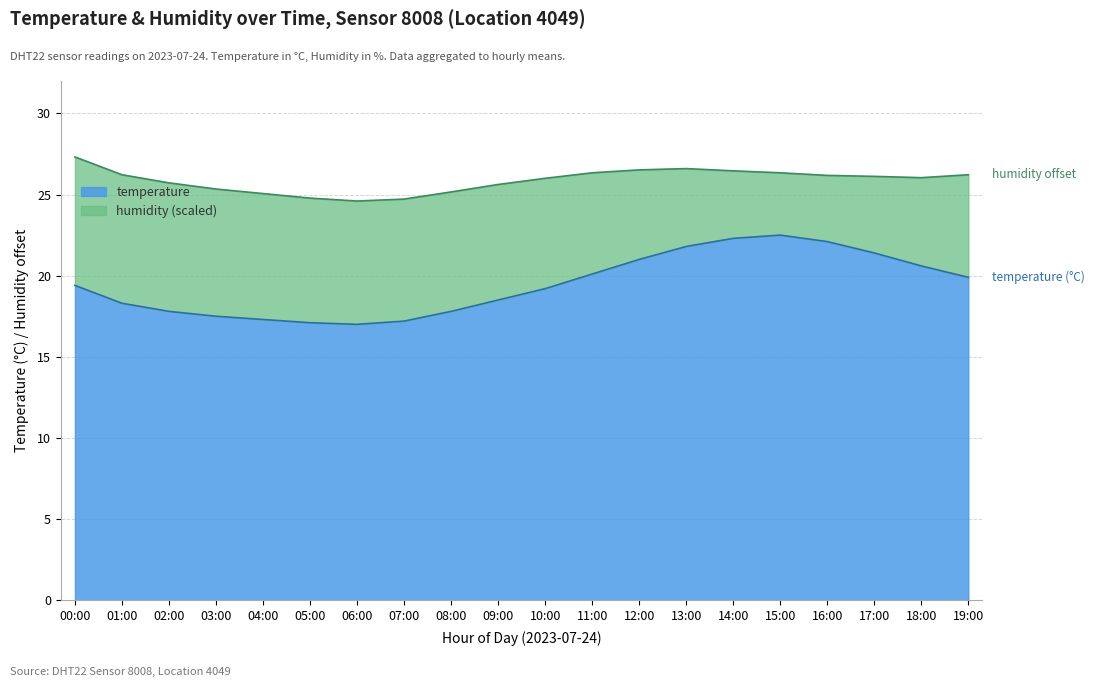

At which category does the data reach its first local valley?

06:00